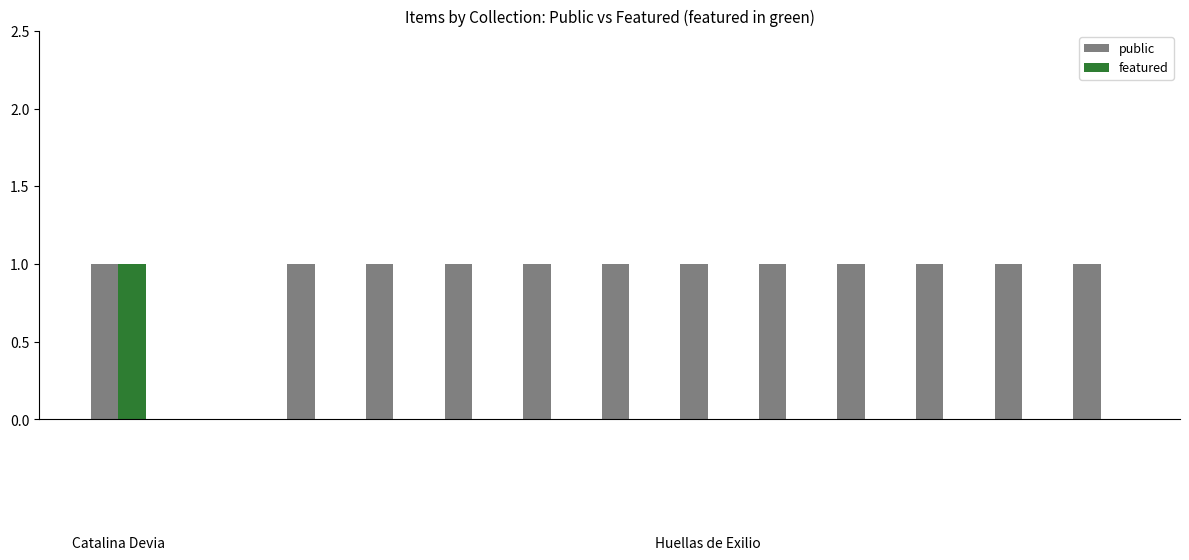

The public series shows 1 at A22. True or false?

True